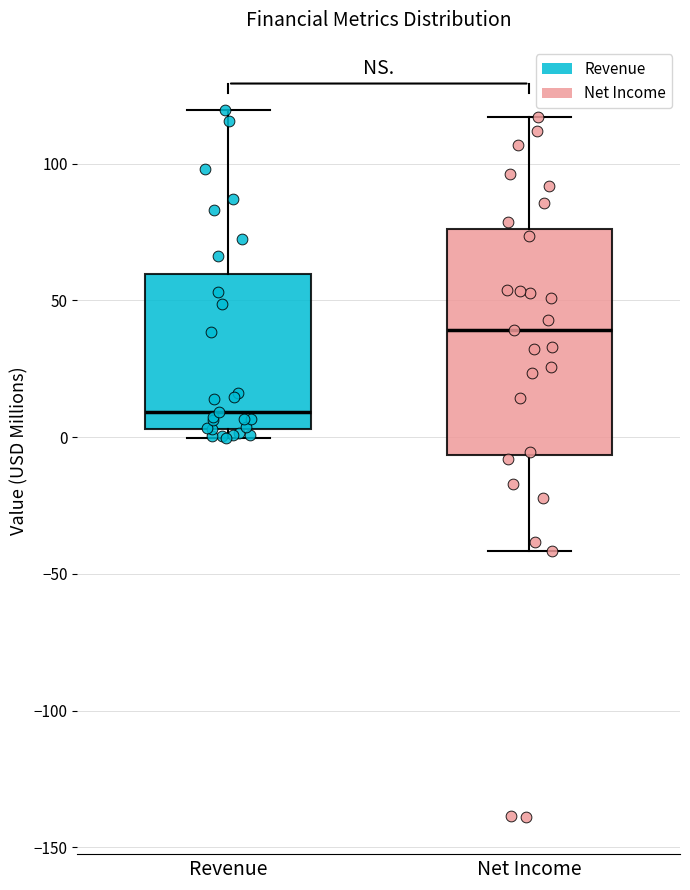

Reading left to right, transcribe this box plot: for each box, give where its median line is, the range the box spans, and where its two whiskers end, as read against the y-axis. The values are not printed on the chart, so give them approximately, as read against the axis.

Revenue: median 10, box 5 to 60, whiskers 0 to 120
Net Income: median 40, box -5 to 75, whiskers -40 to 115